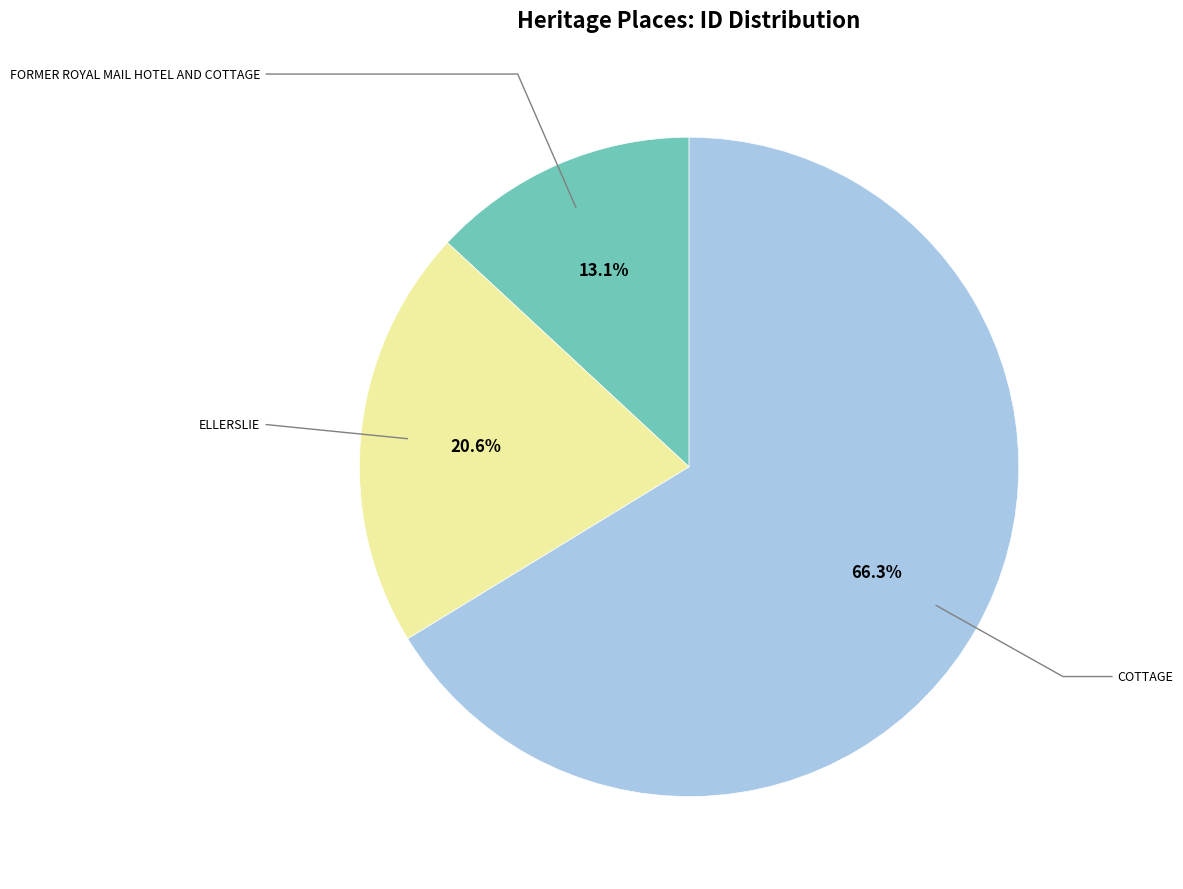

Is there a majority slice in this chart?

Yes